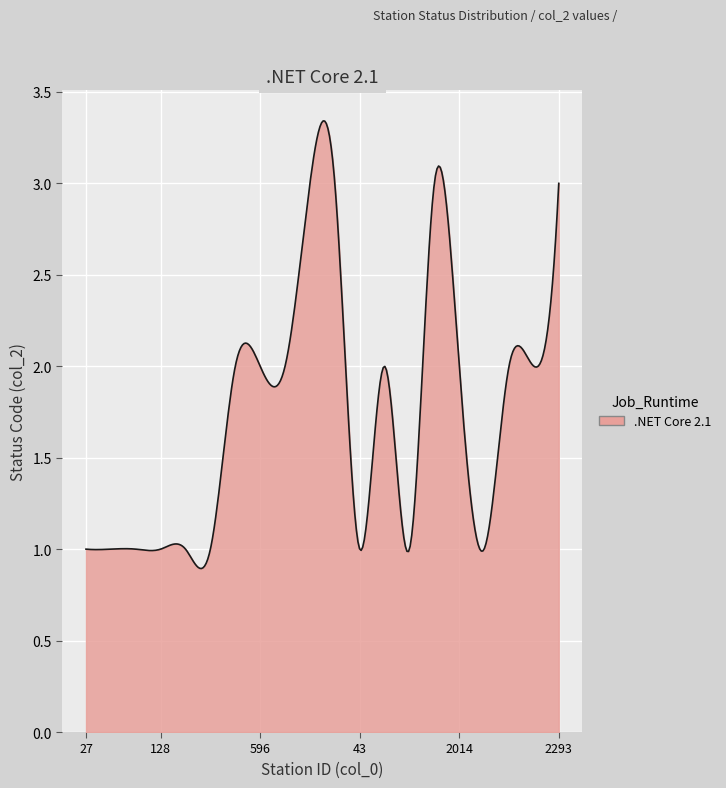

Is this an area chart (filled region under the line)?

Yes